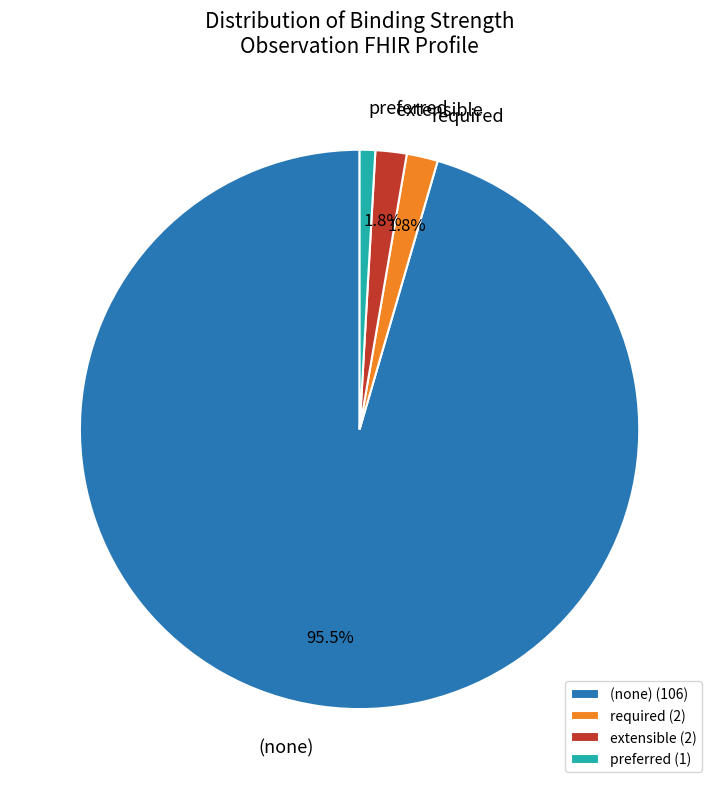

What portion of the pie excludes required?

98.2%